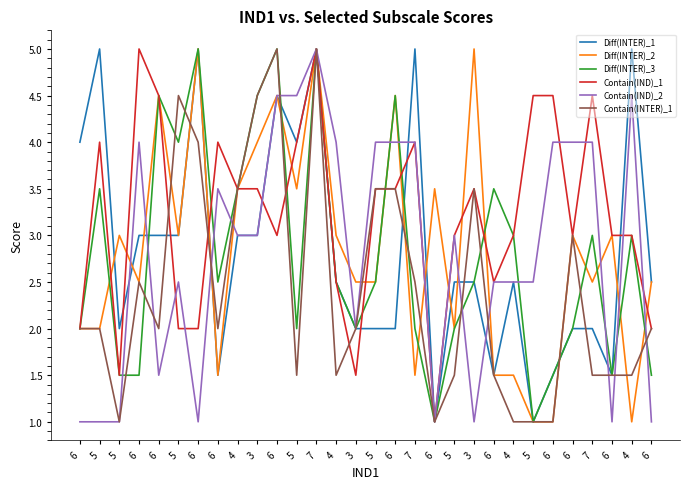

The value of Diff(INTER)_2 at 6 is 5.2. True or false?

False